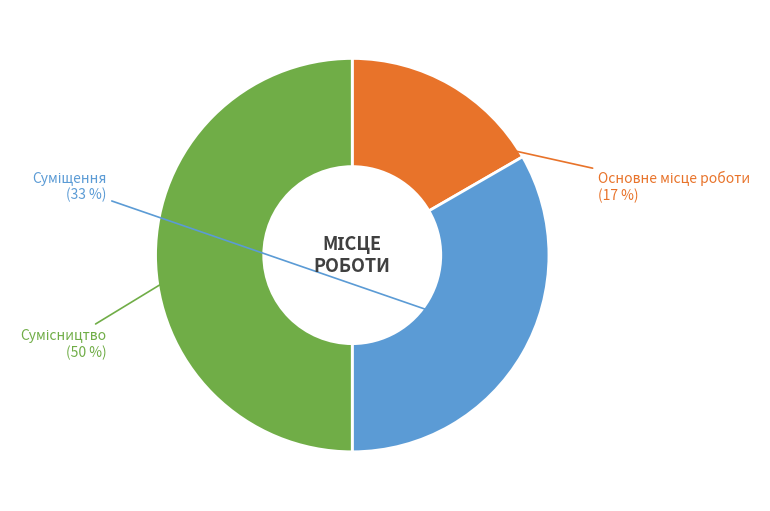

Count the number of slices in the pie.

3